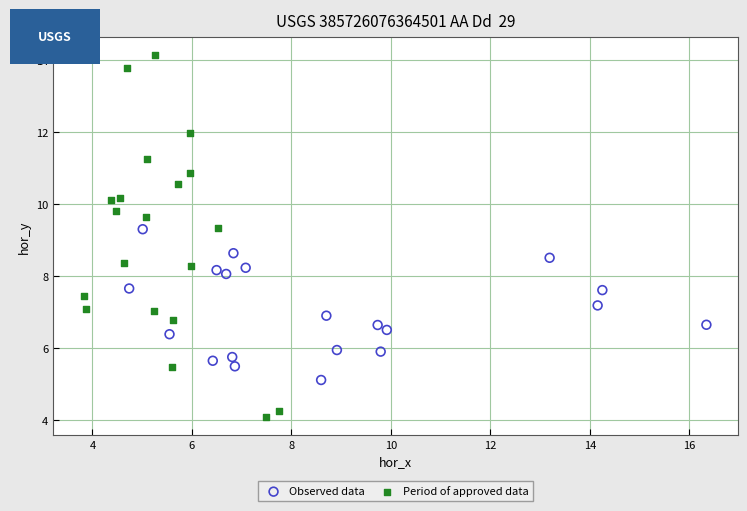

What are all the series names shown in the legend?

Observed data, Period of approved data